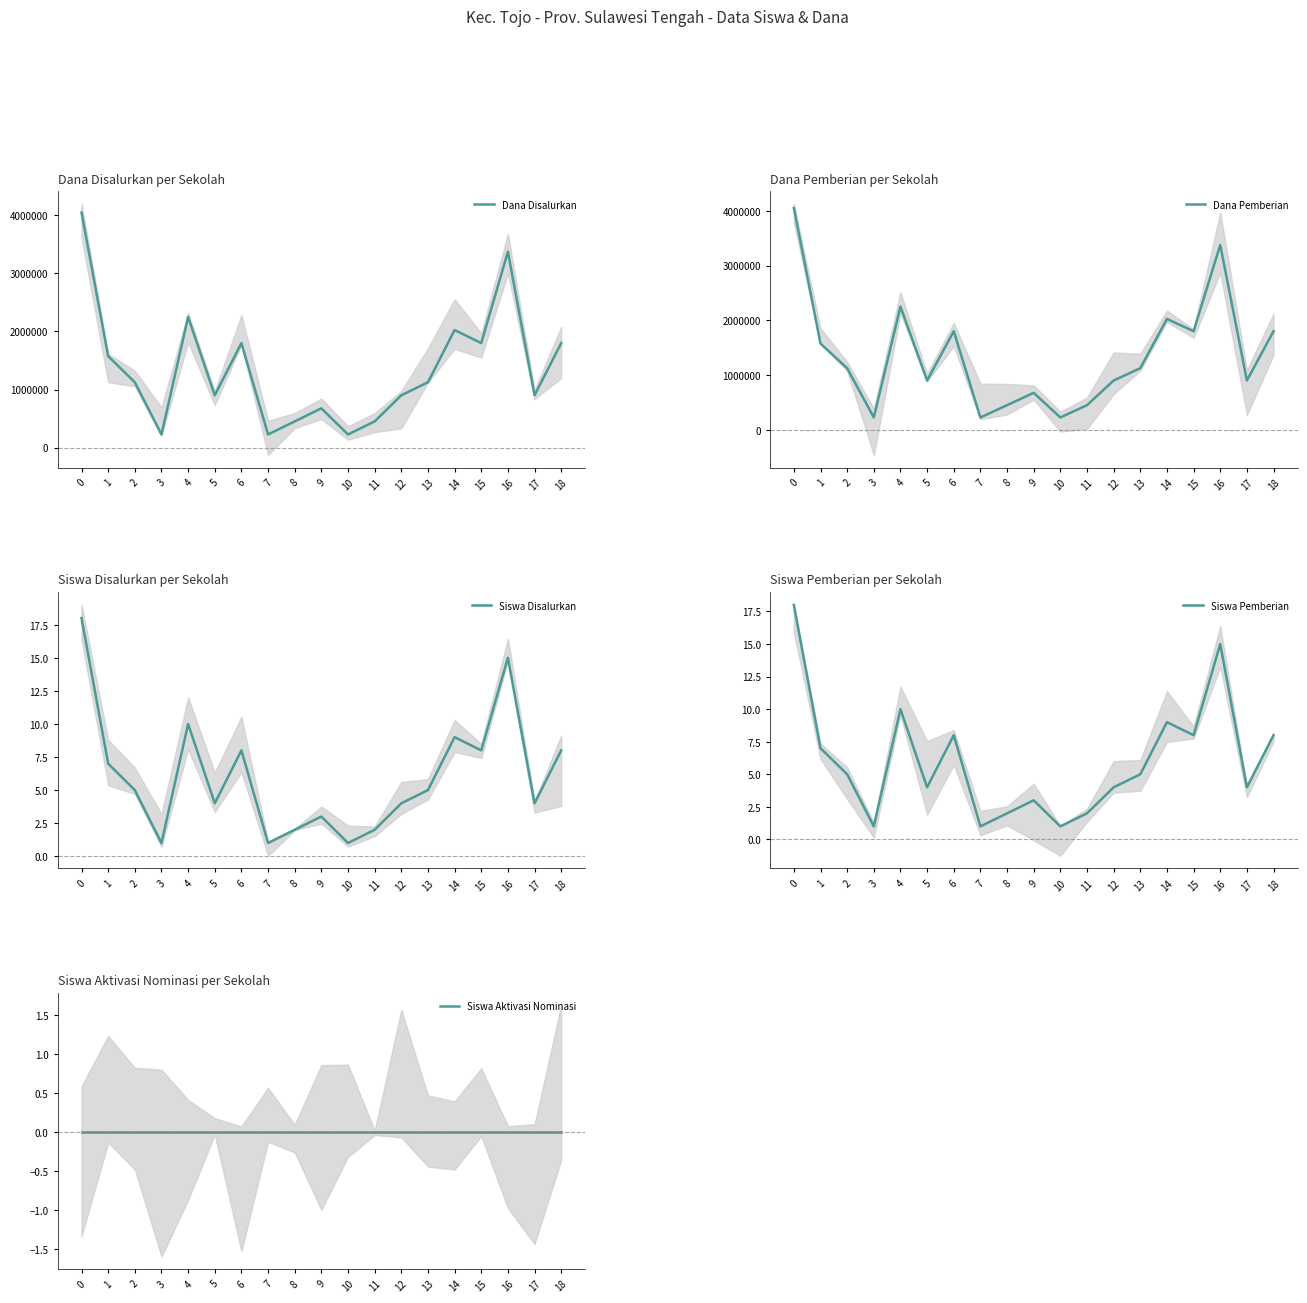

Rank the series at 16 from highest to lowest value.

Dana Disalurkan, Dana Pemberian, Siswa Disalurkan, Siswa Pemberian, Siswa Aktivasi Nominasi